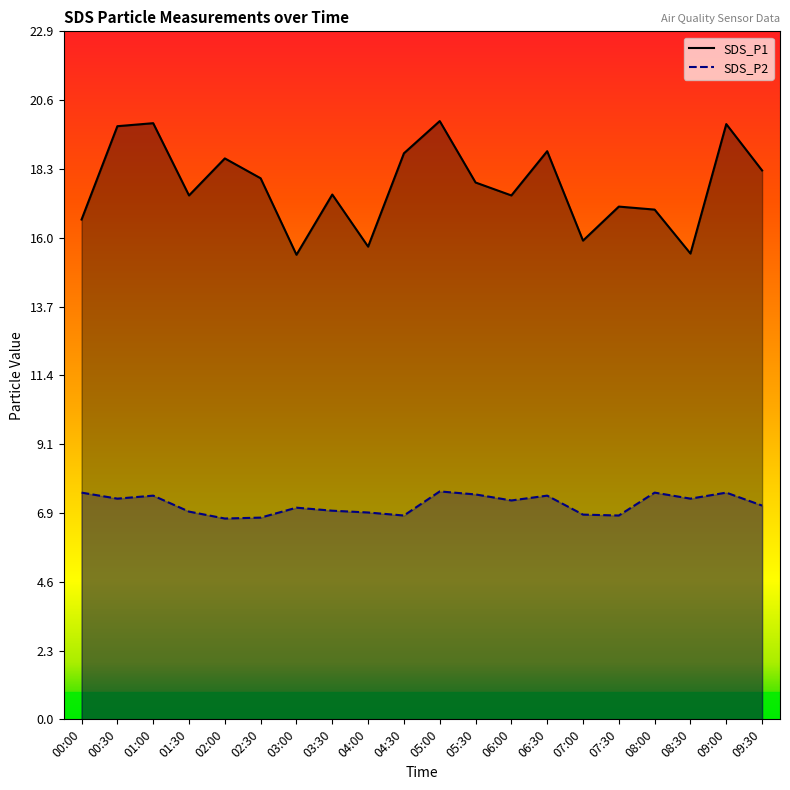

Is the value of SDS_P1 at 01:30 greater than the value of SDS_P2 at 05:00?

Yes